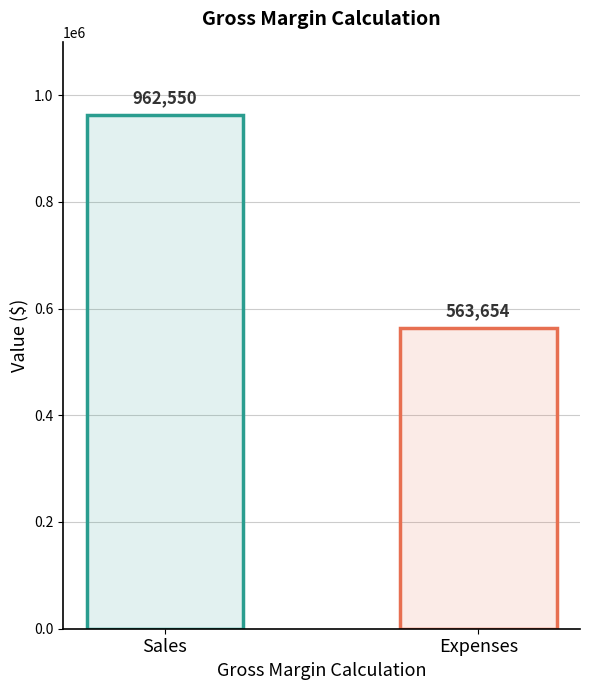

Approximately how many times larger is the value at Sales compared to Expenses?

1.7